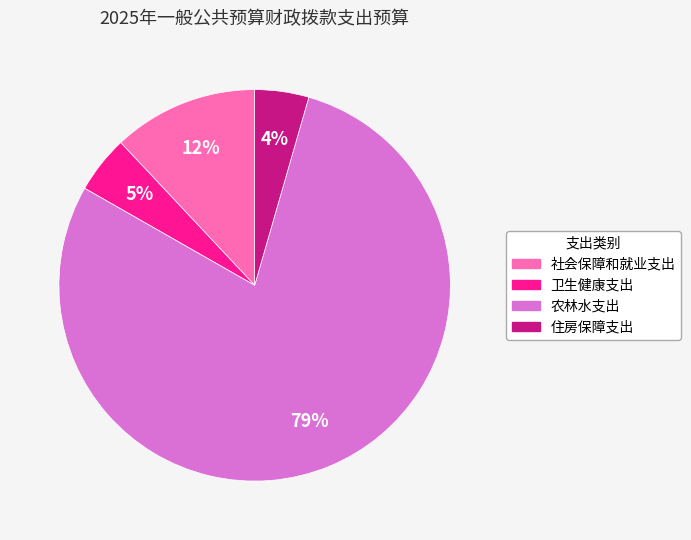

What percentage is the 农林水支出 slice, to the nearest percent?

79%